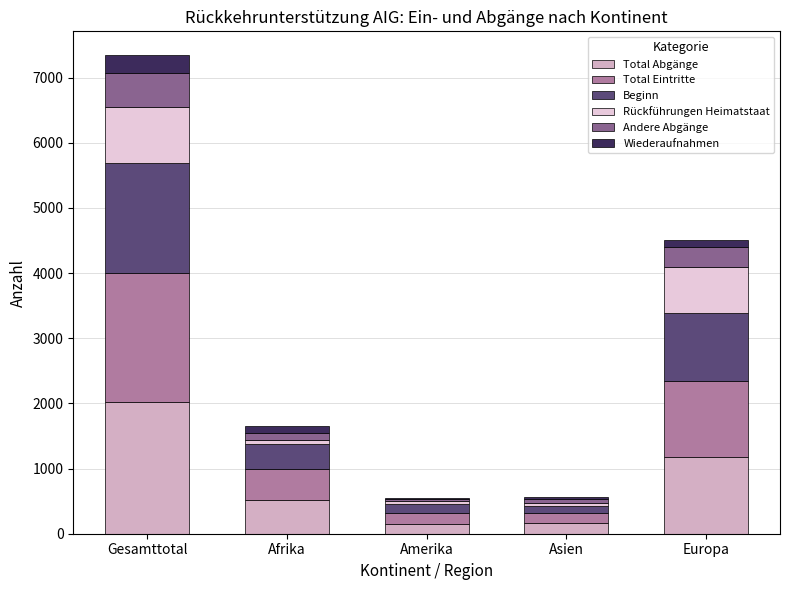

At which category is the sum across all series the highest?

Gesamttotal